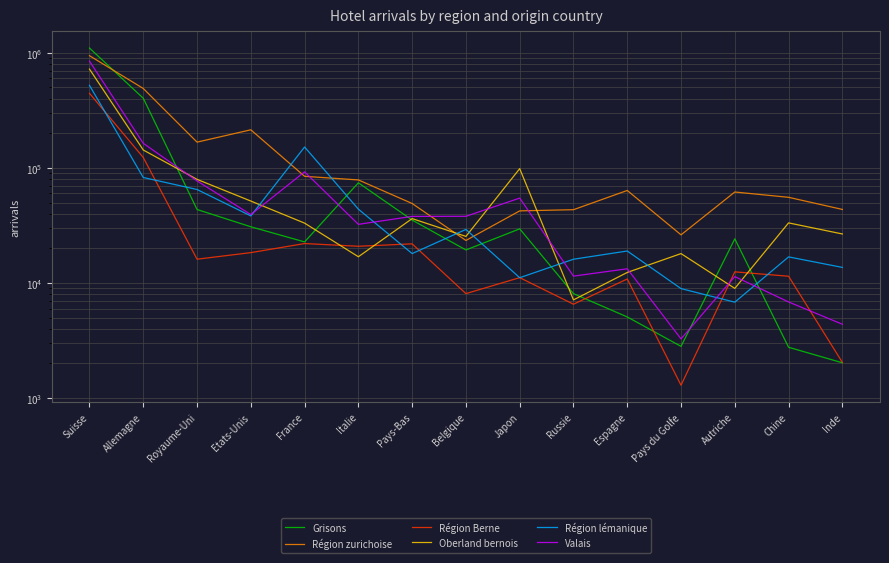

What is the value of the Région lémanique point at the 1st from the left?

520646